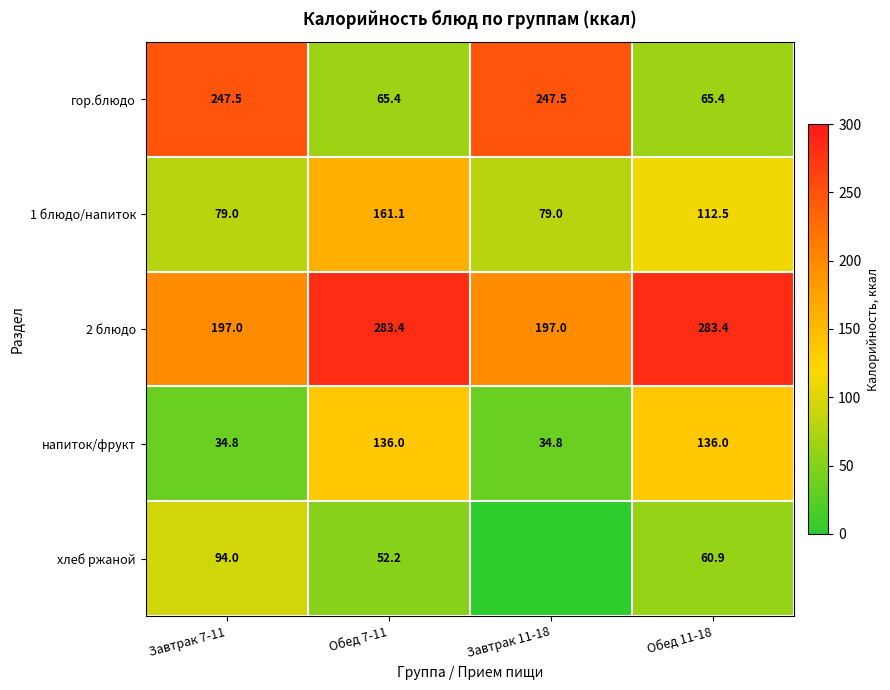

At Завтрак 7-11, list the series in order from smallest to largest.

напиток/фрукт, 1 блюдо/напиток, хлеб ржаной, 2 блюдо, гор.блюдо